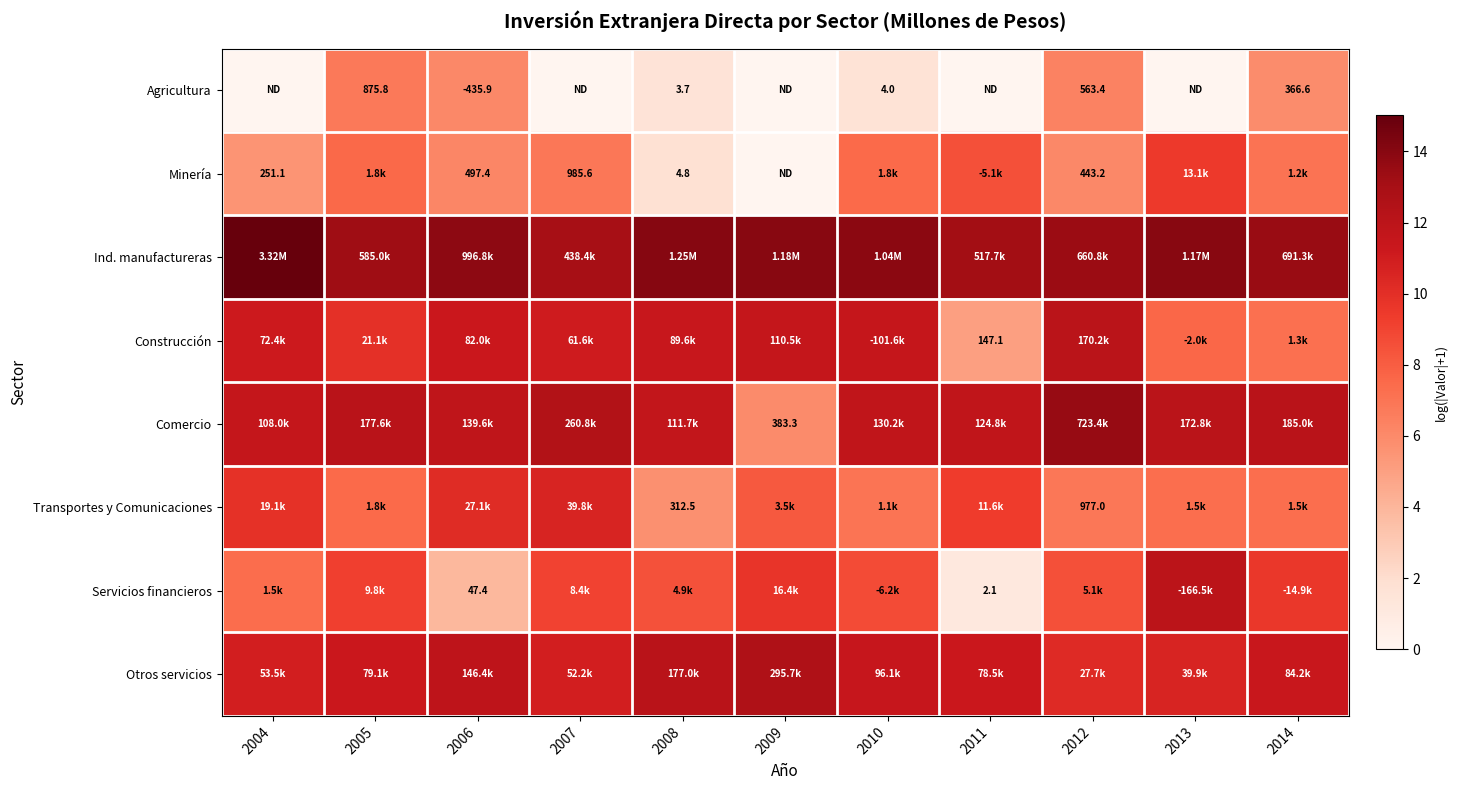

Read the Servicios financieros value at 2005.

9.2